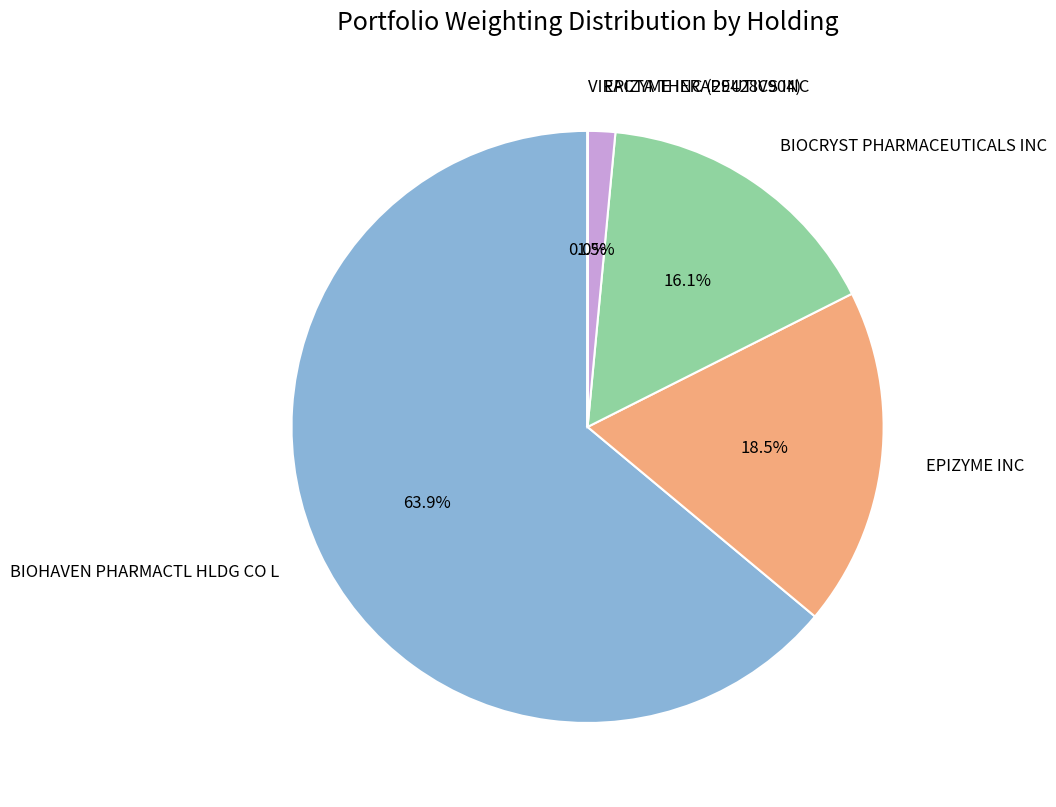

To the nearest percent, what is the average slice percentage?

20%